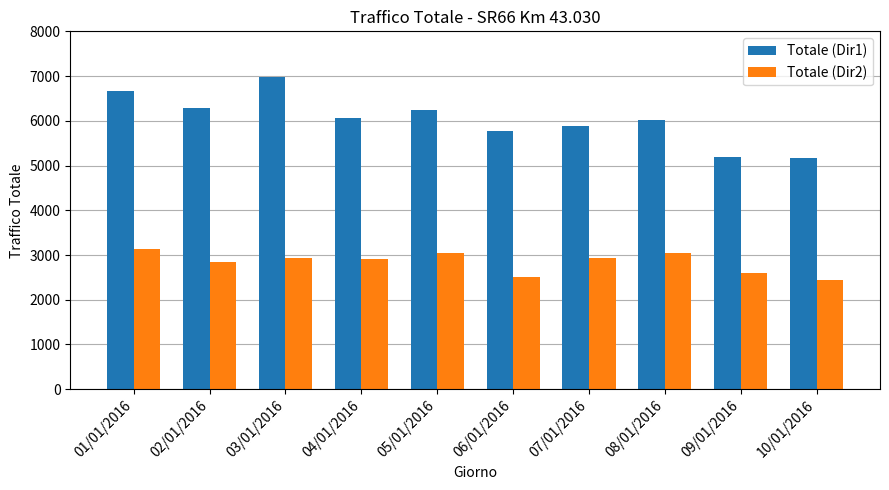

What is the maximum value for Totale (Dir1)?

6980